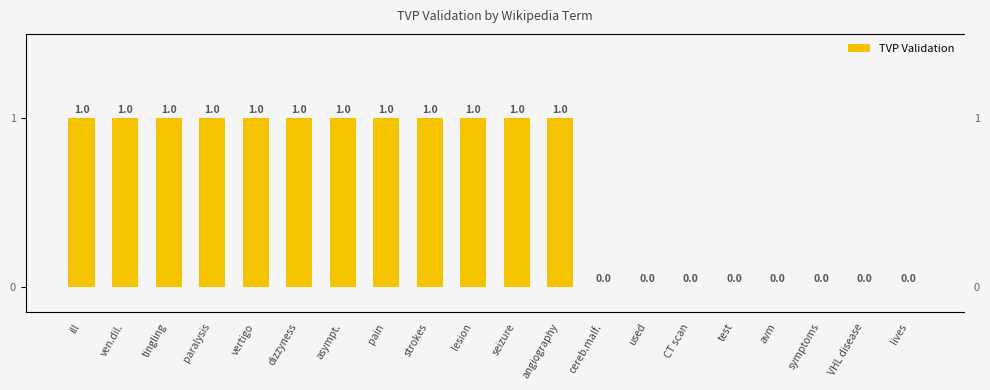

How many values are between 0 and 1?

20